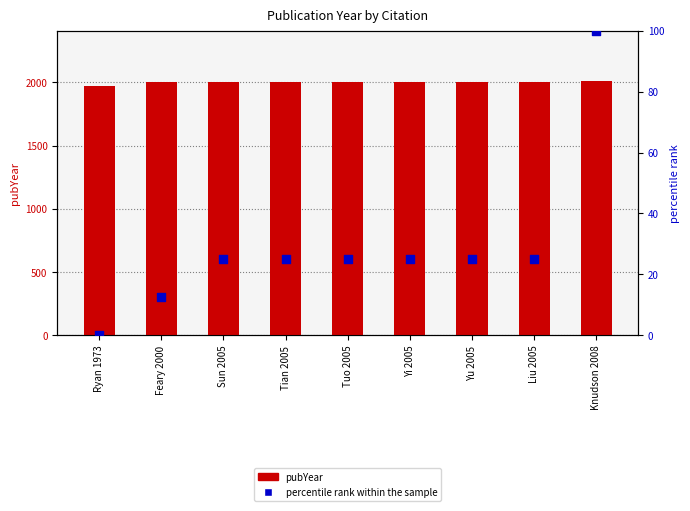

Which series contains the lowest Y value?

percentile rank within the sample